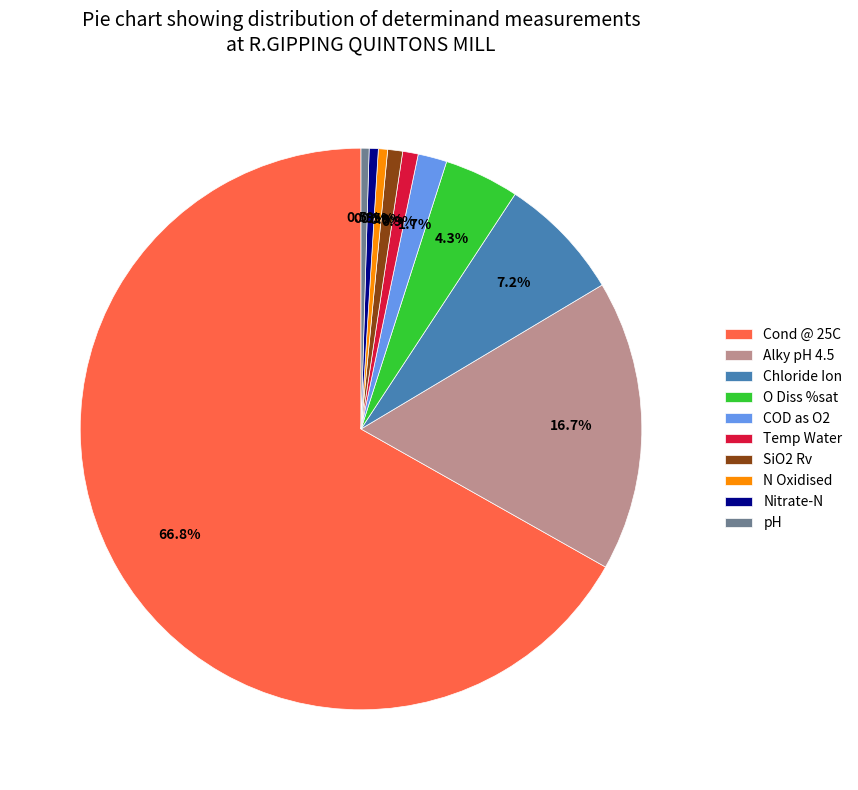

Do COD as O2 and Alky pH 4.5 together represent more than half of the pie?

No